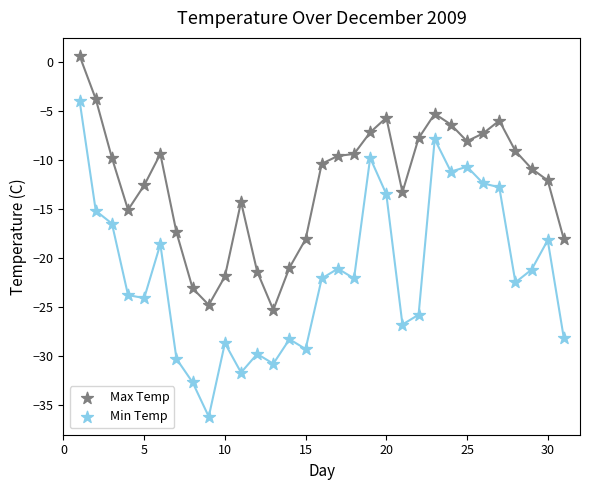

Which series reaches the minimum Y coordinate?

Min Temp